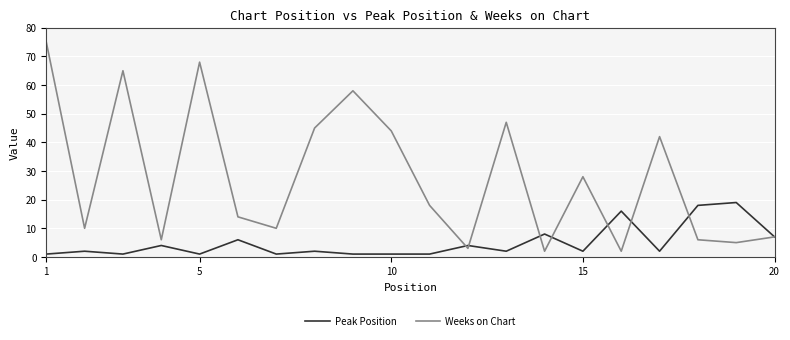

What is the maximum value for Peak Position?

19